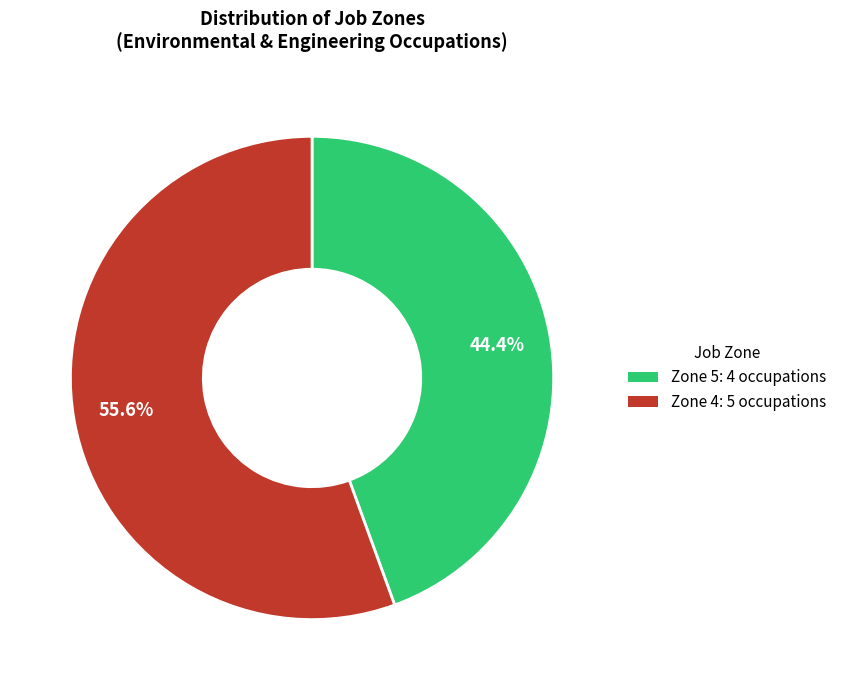

Is there any slice that represents more than half of the pie?

Yes